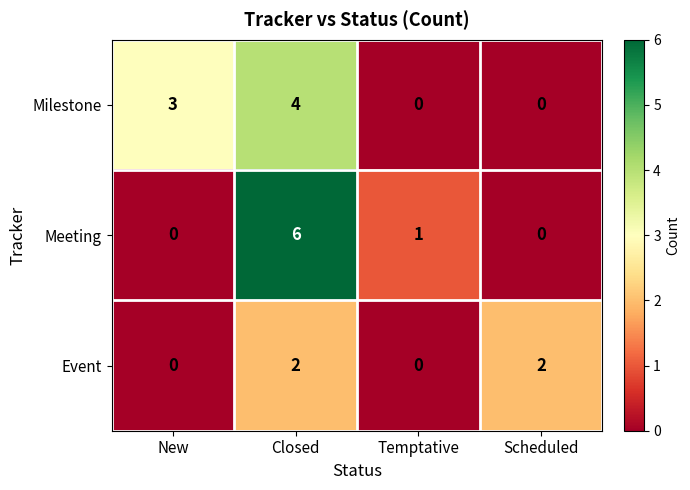

Reading left to right, list all the values displayed in this chart.

Milestone: 3	4	0	0
Meeting: 0	6	1	0
Event: 0	2	0	2